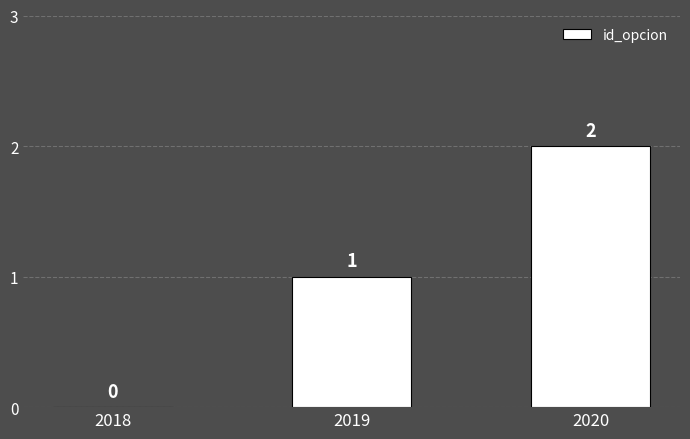

Is it true that the value at 2020 is 1?

False